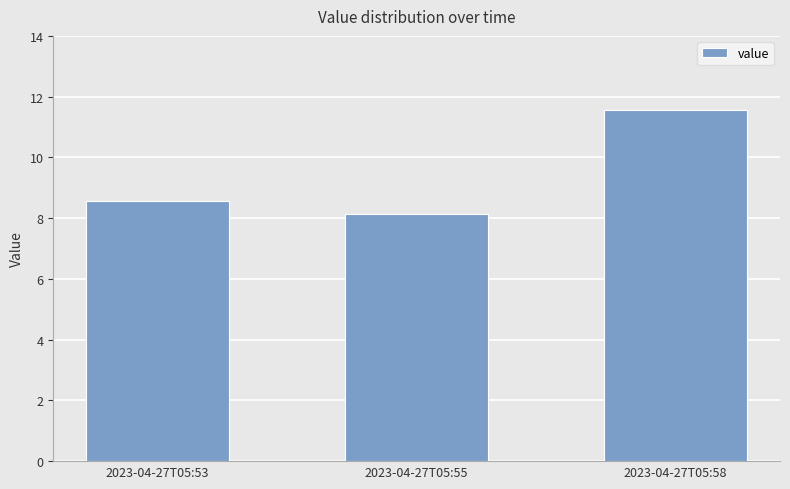

What is the ratio of the value at 2023-04-27T05:58 to the value at 2023-04-27T05:55?

1.4